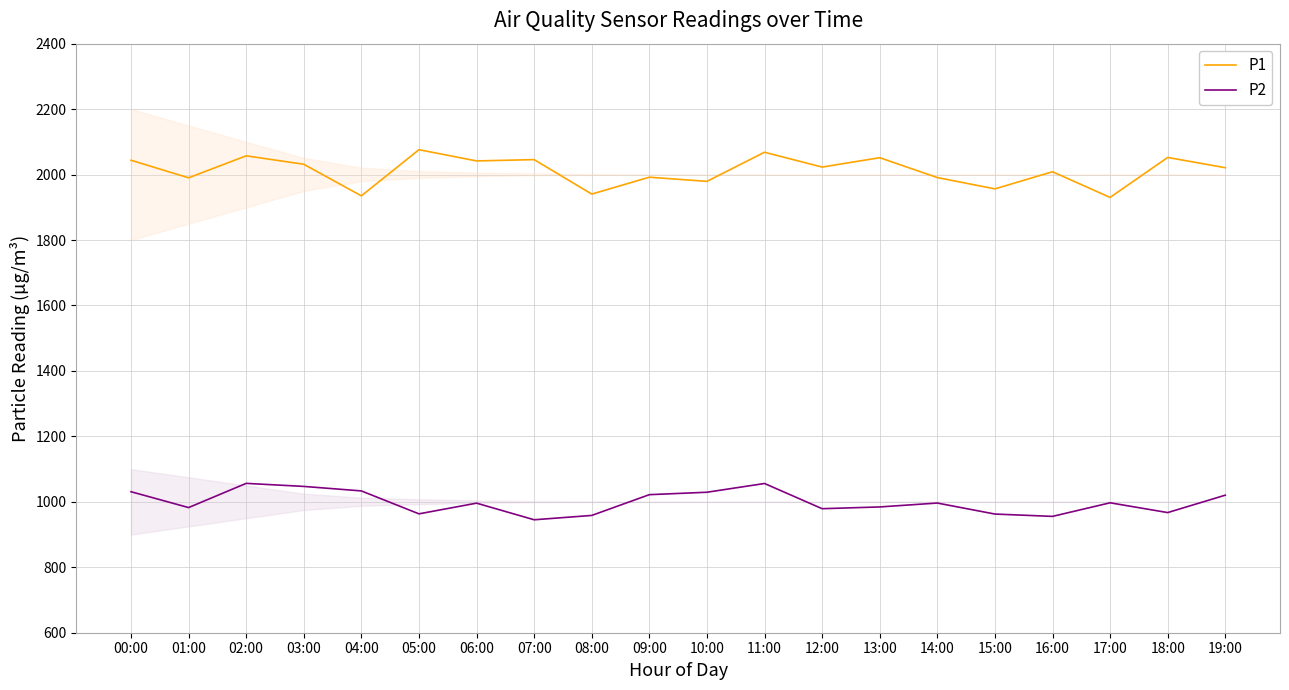

Between 08:00 and 19:00, which is larger?

19:00